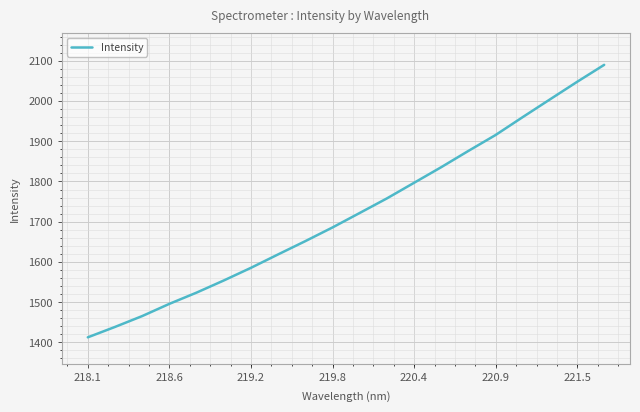

What is the highest value of the Intensity series?

2090.1